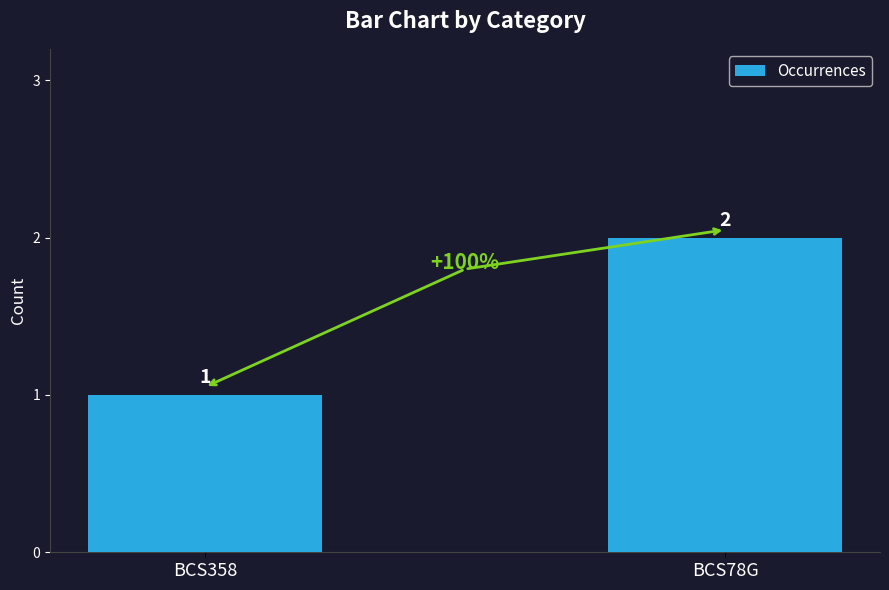

Which label corresponds to the largest value in the chart?

BCS78G